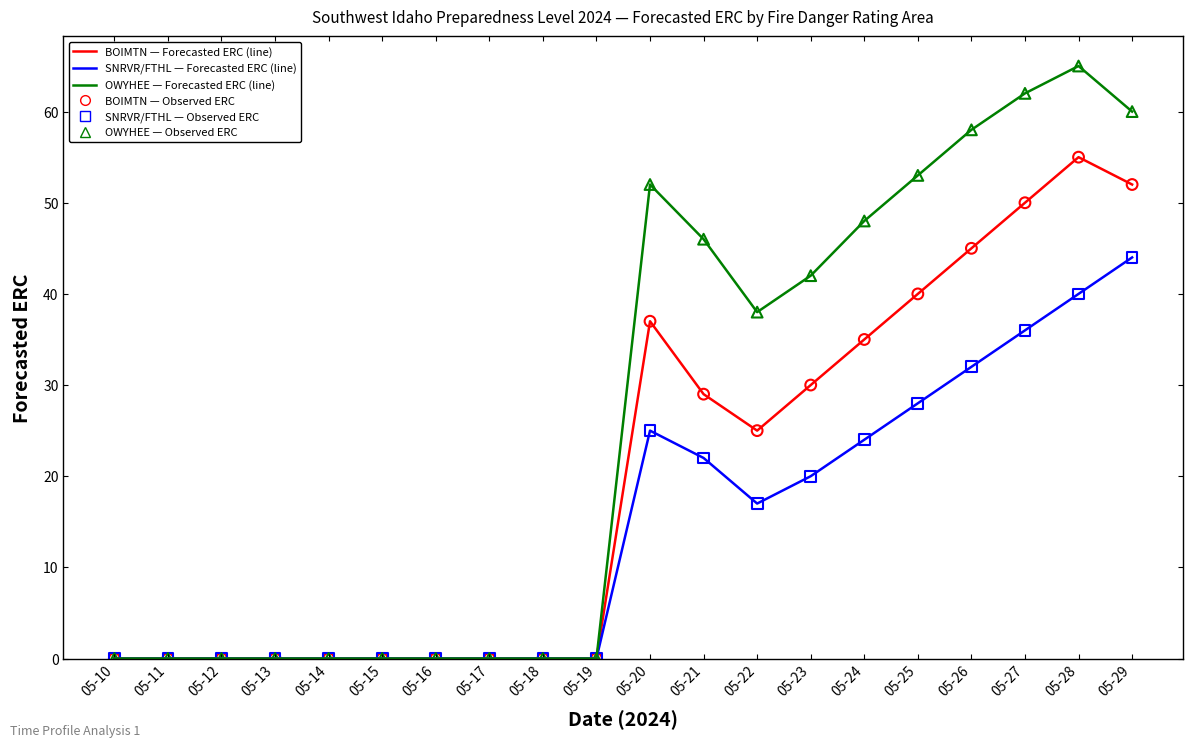

What is the total value across all series at 05-29?

156